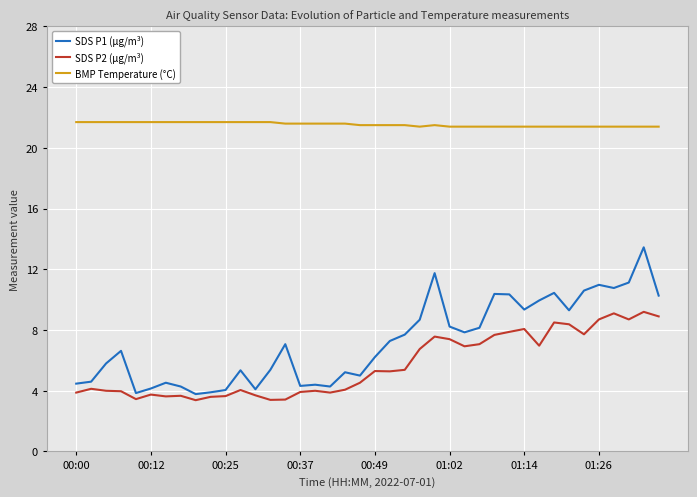

Rank the series by their maximum value, from highest to lowest.

BMP Temperature (°C), SDS P1 (µg/m³), SDS P2 (µg/m³)